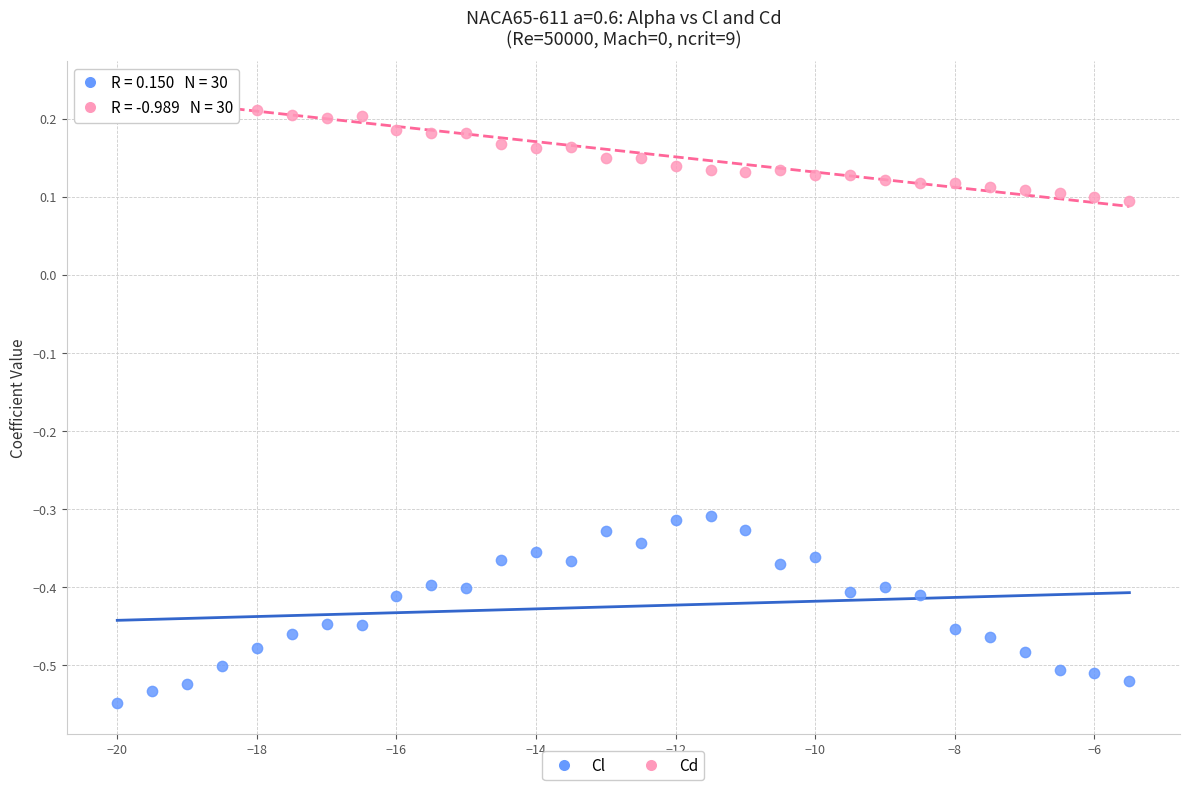

Across all data points, what is the range of Y values (max minus min)?

0.8